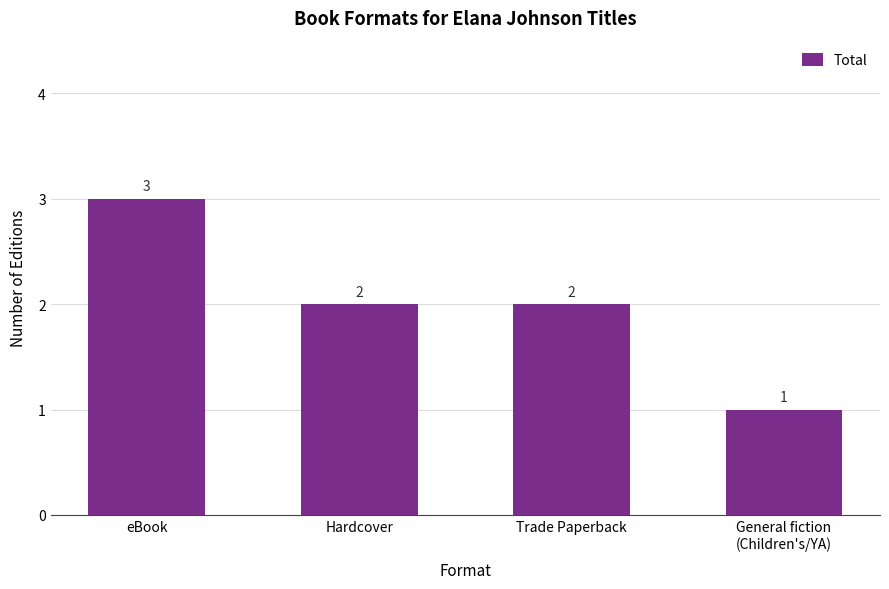

Where does the data first go above 2?

eBook